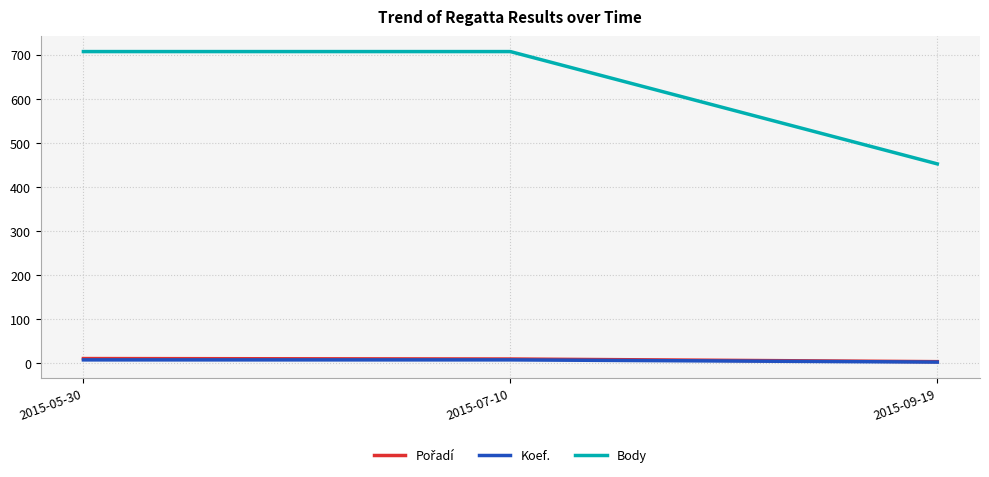

What is the maximum value shown in the chart?

707